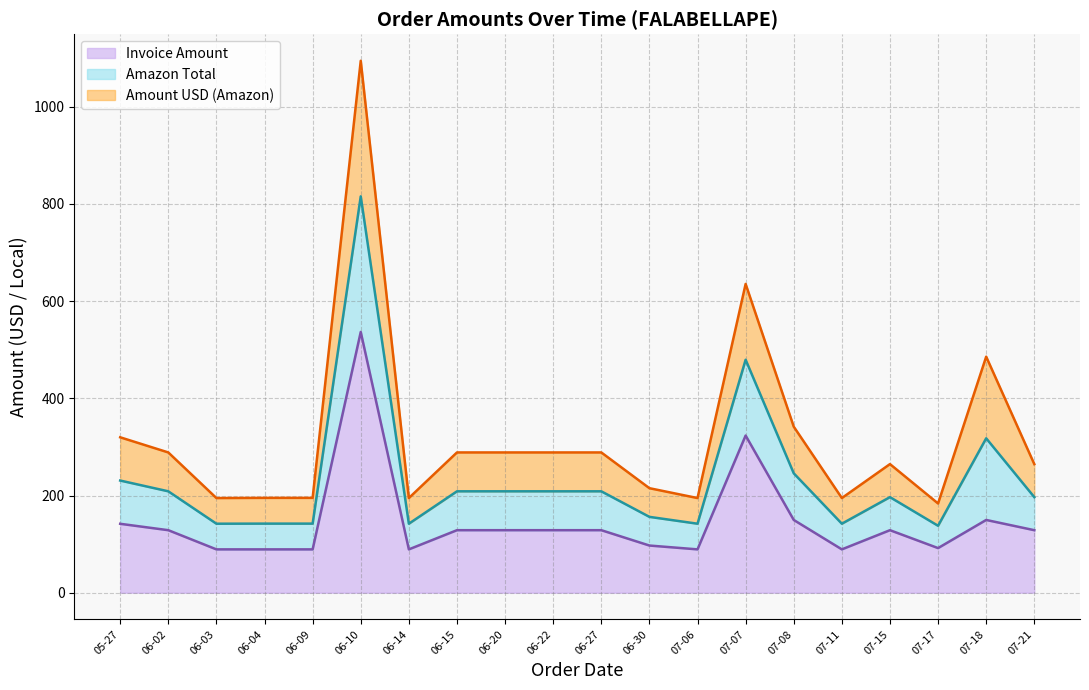

At which category is the sum across all series the highest?

06-10